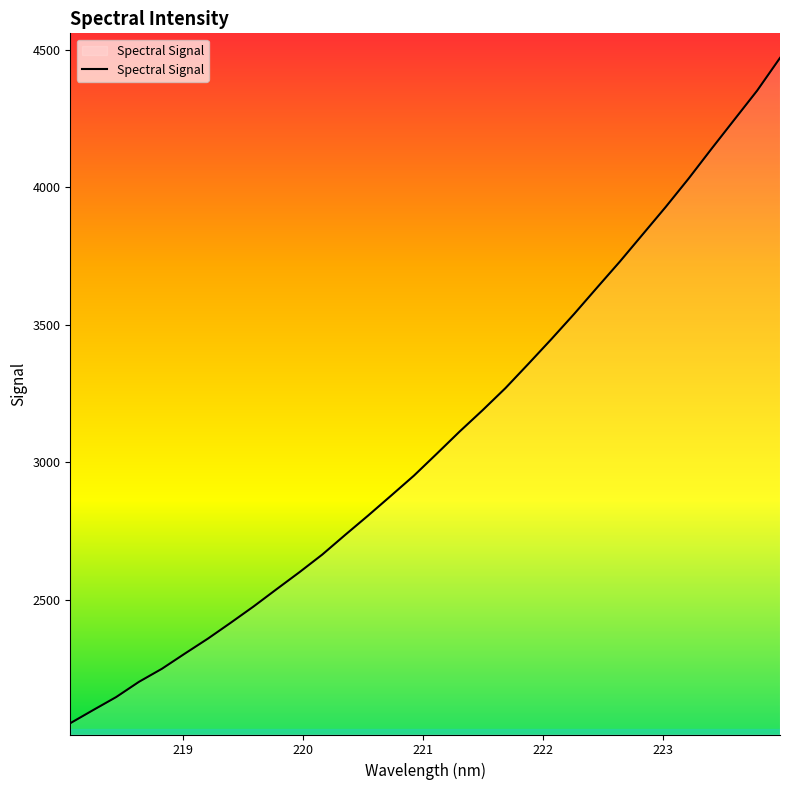

What is the greatest value displayed?

4471.3